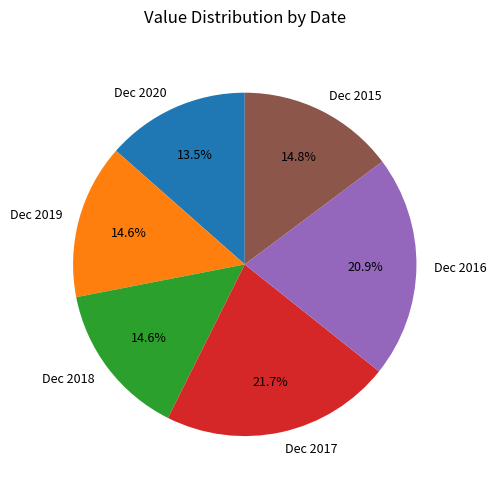

True or false: Dec 2016 accounts for 34% of the total.

False